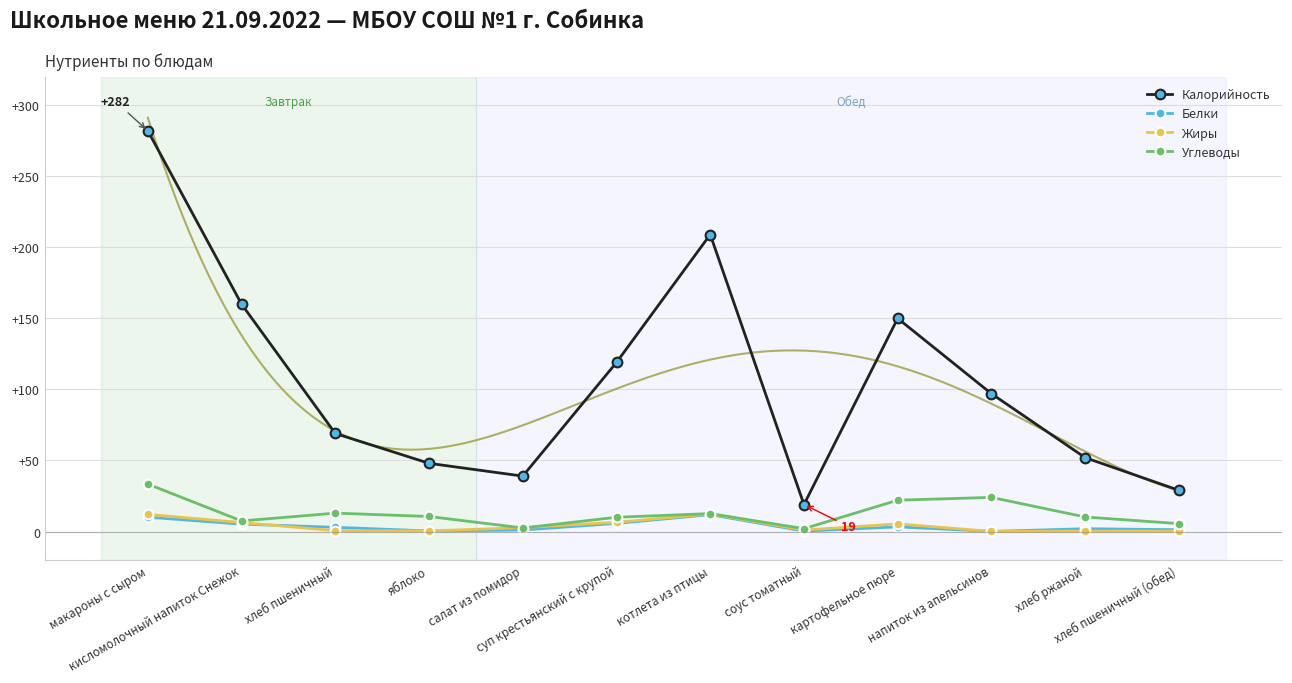

What is the value of the Калорийность point at the 4th from the left?

48.0